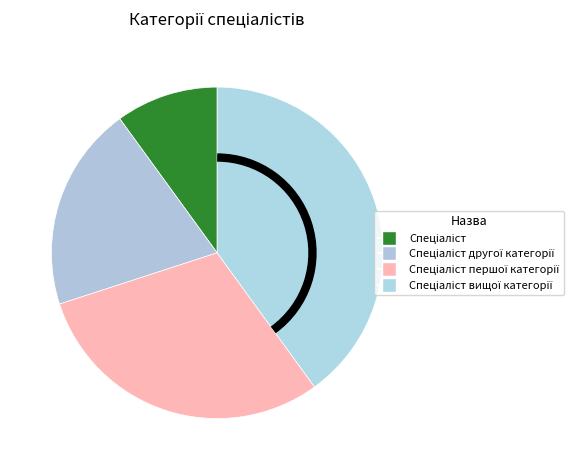

Count the number of slices in the pie.

4